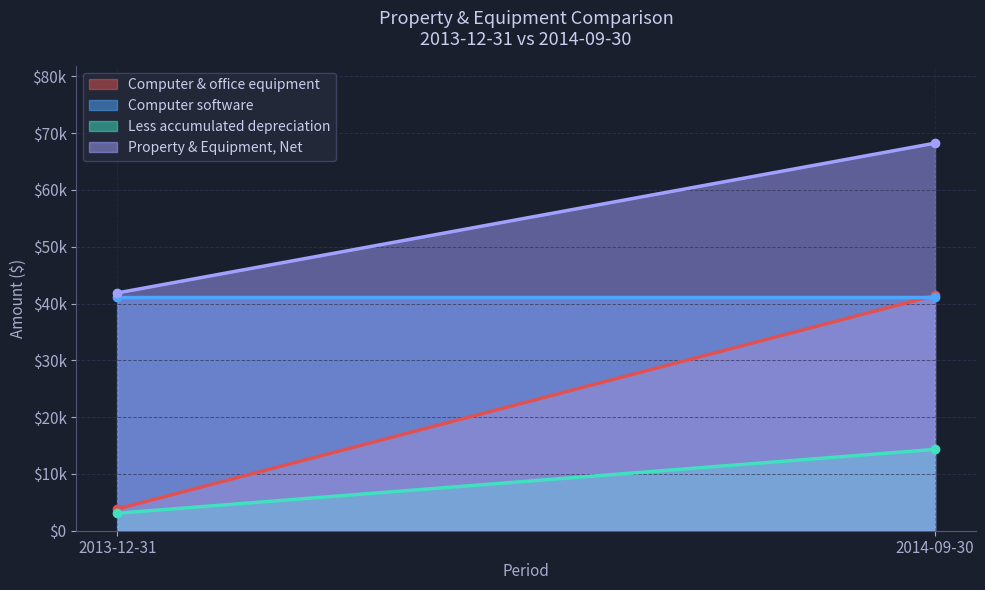

Which category has the highest value across all series?

2014-09-30